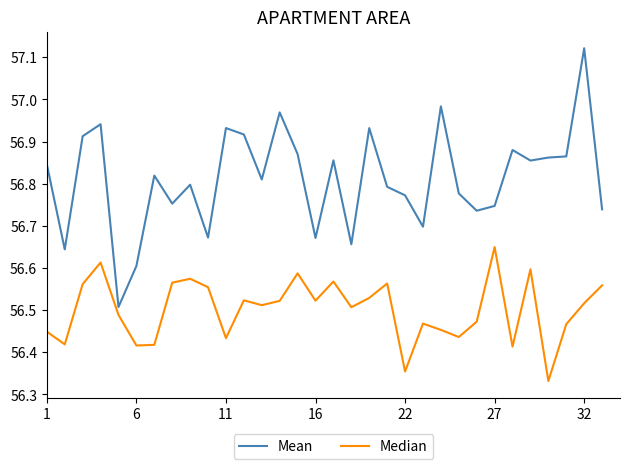

Which series has the largest range (max minus min)?

Mean